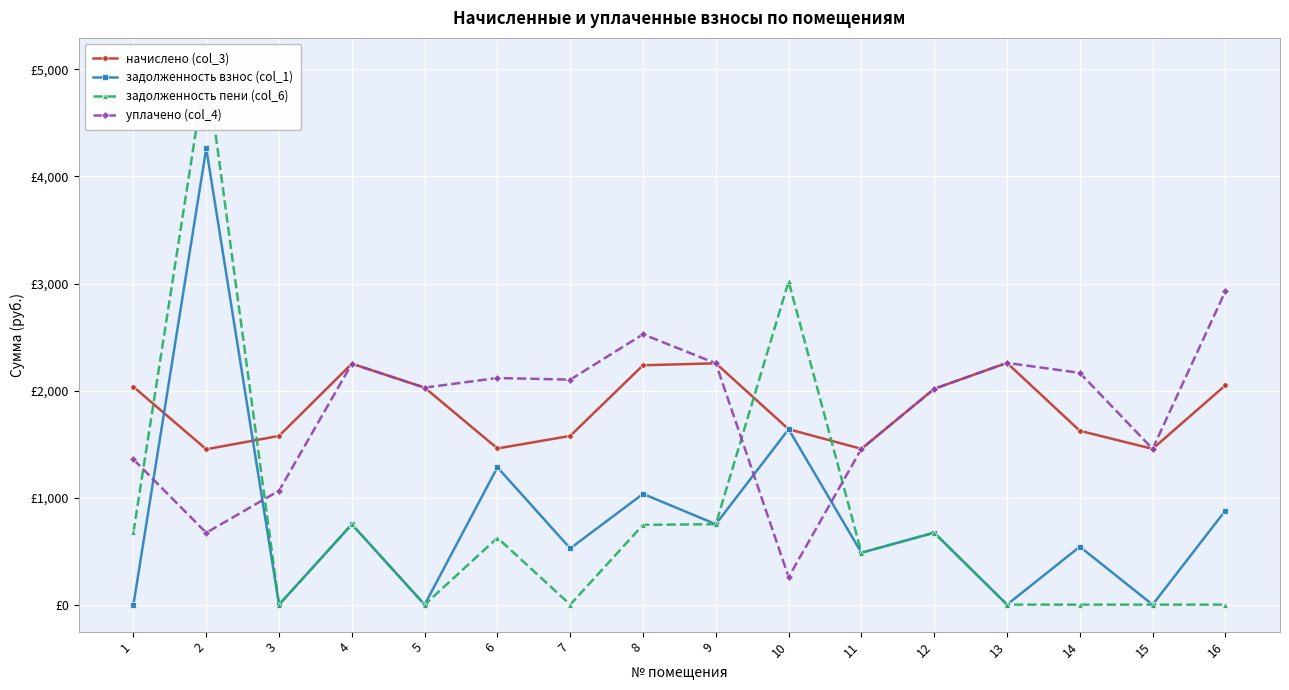

After their last crossing, which series has the higher values: начислено (col_3) or задолженность пени (col_6)?

начислено (col_3)